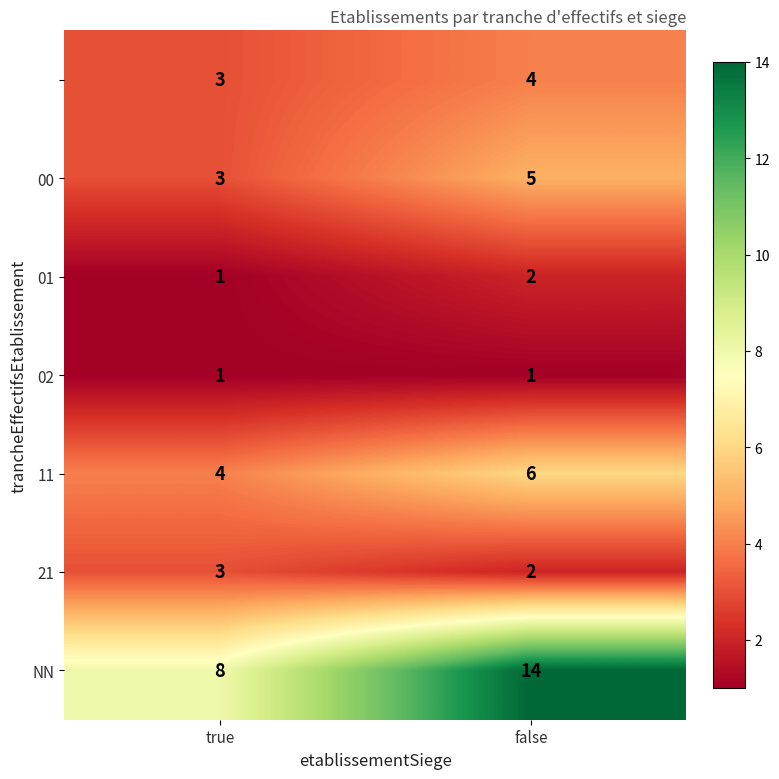

What is the spread (max minus min) of values at true?

7